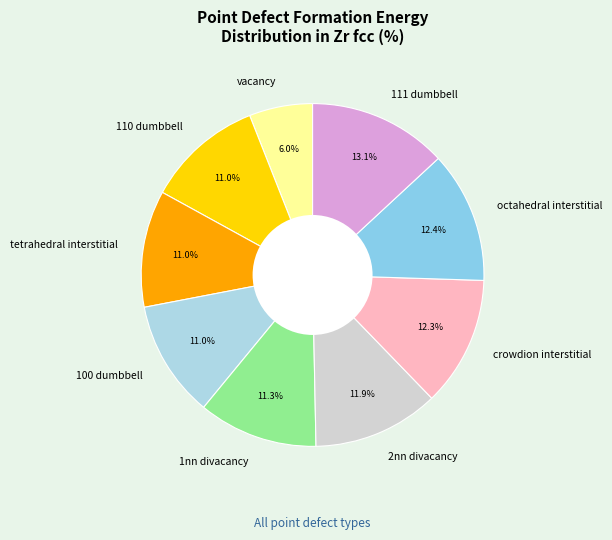

To the nearest percent, what percentage of the pie is crowdion interstitial?

12%